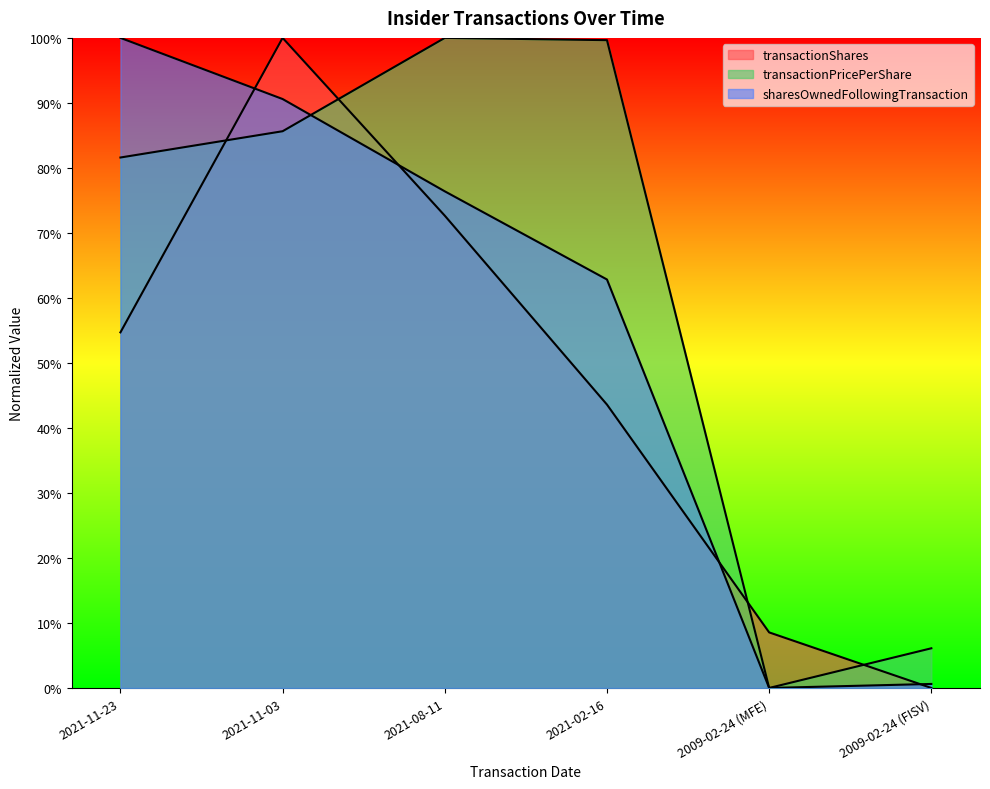

Which series has the largest total across all categories?

transactionPricePerShare